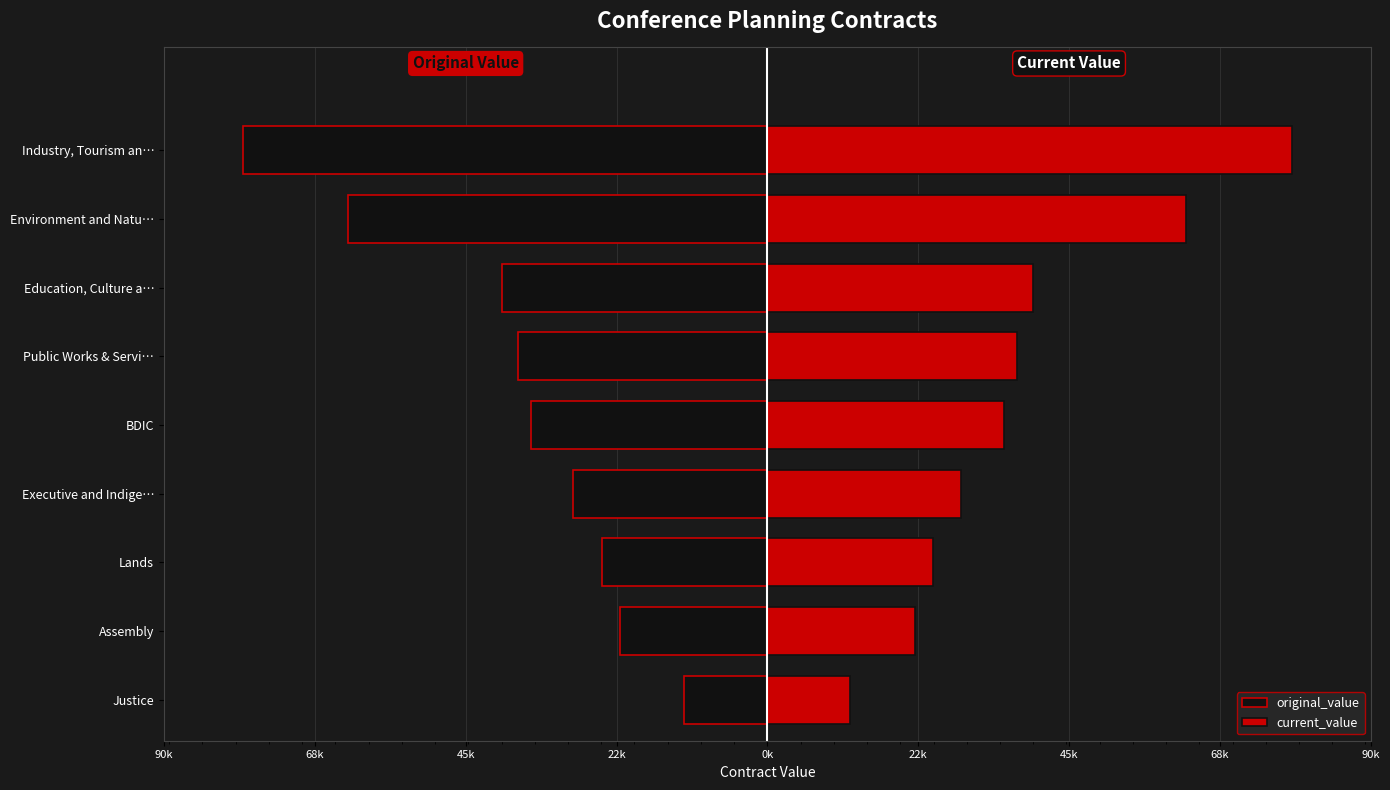

How many bars are there in each group?

2